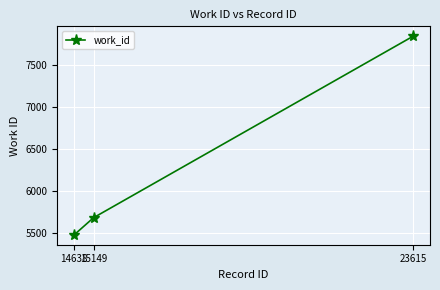

Which category has the highest value across all series?

23615